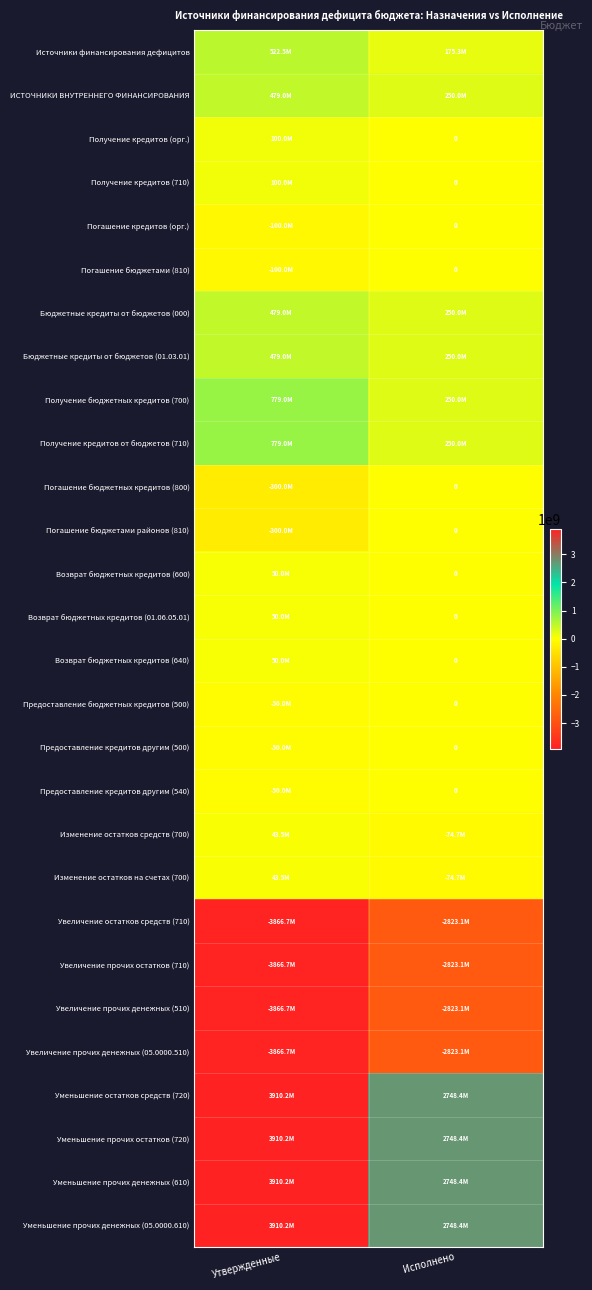

What is the greatest value displayed?

3910192120.5